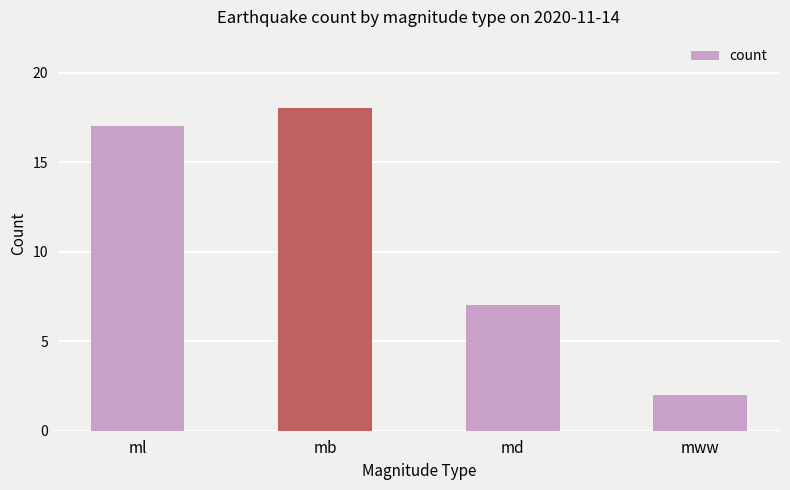

How many bars are there in total?

4